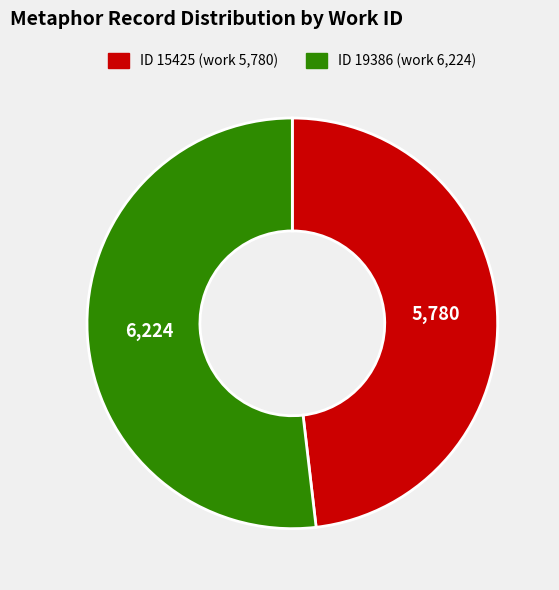

Is there a majority slice in this chart?

Yes